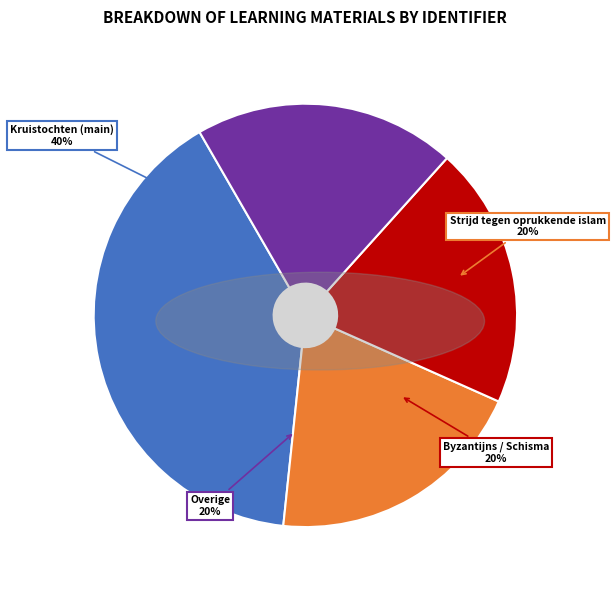

Is there a majority slice in this chart?

No